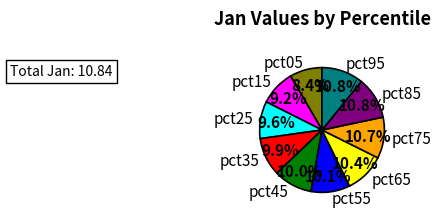

How much of the chart is everything except pct15?

90.8%